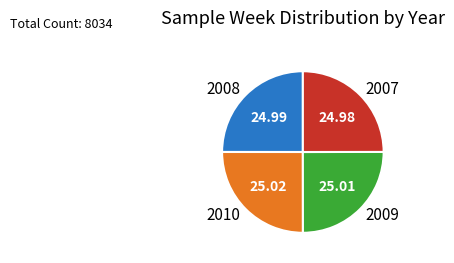

Does any single category account for the majority?

No